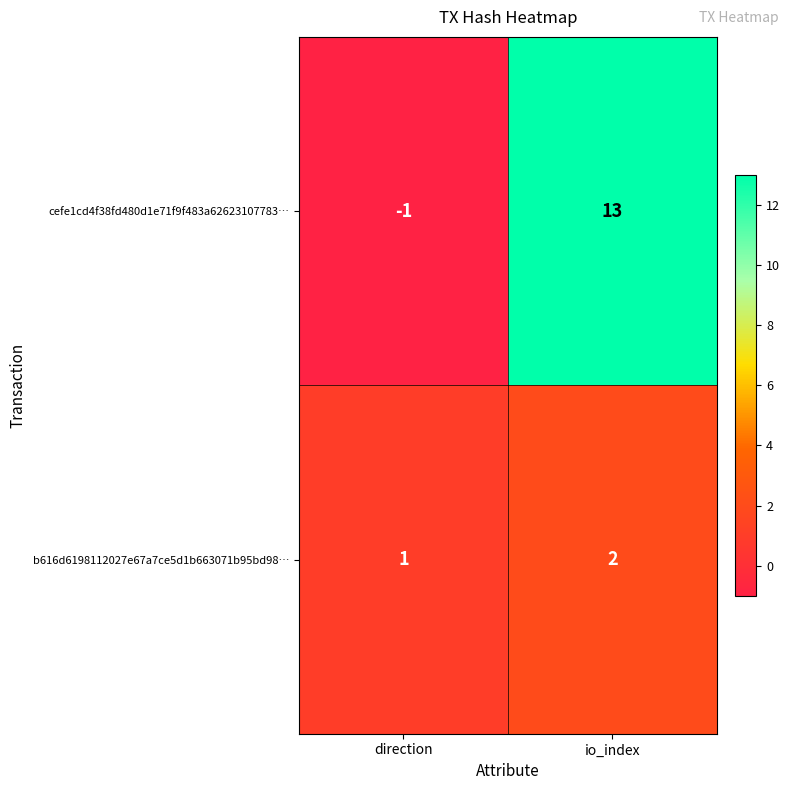

What is the smallest value displayed?

-1